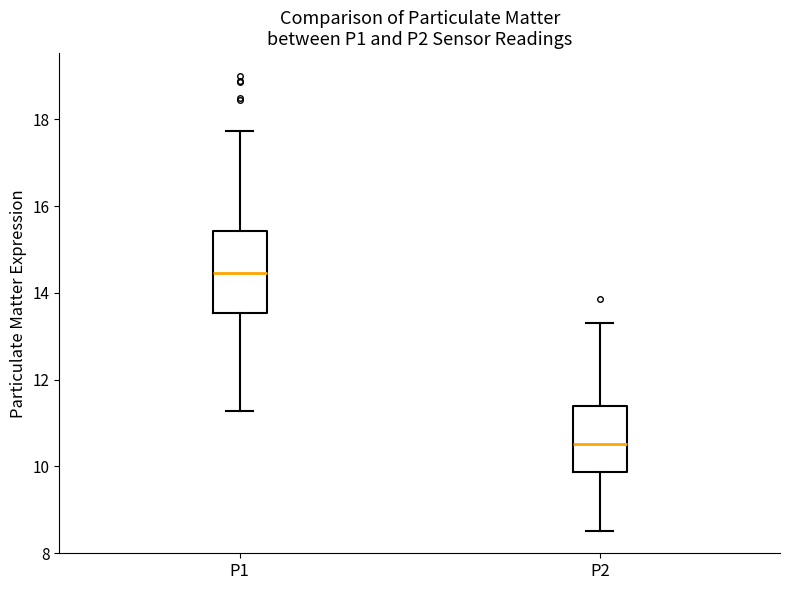

Where is the upper edge of the box for P1 on the y-axis? The values are not printed on the chart, so give them approximately, as read against the axis.

15.4